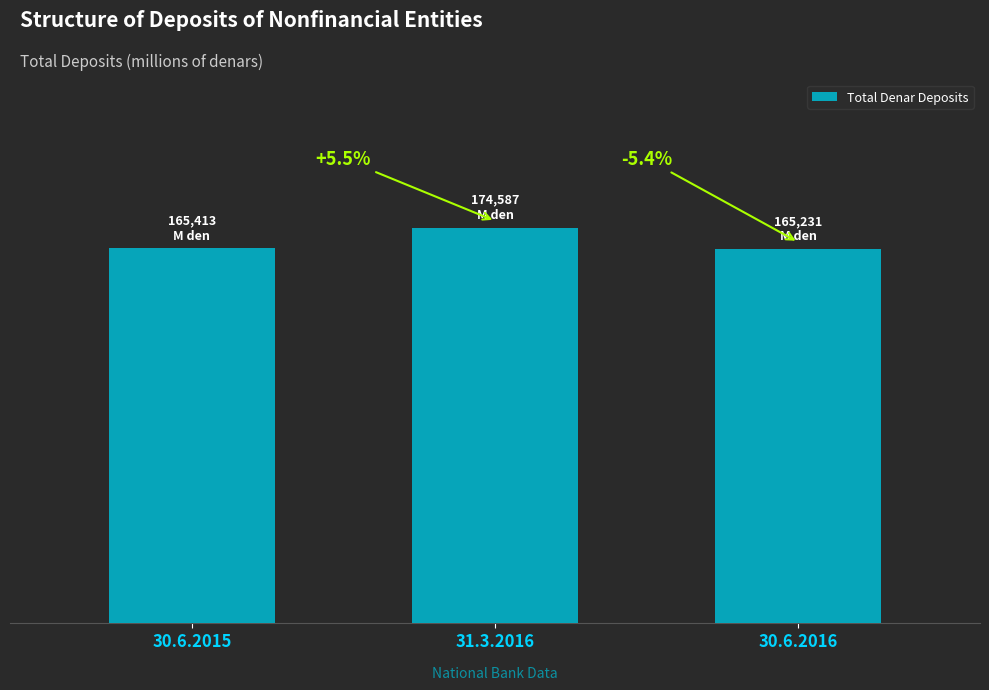

Where does the data first go above 165413?

30.6.2015